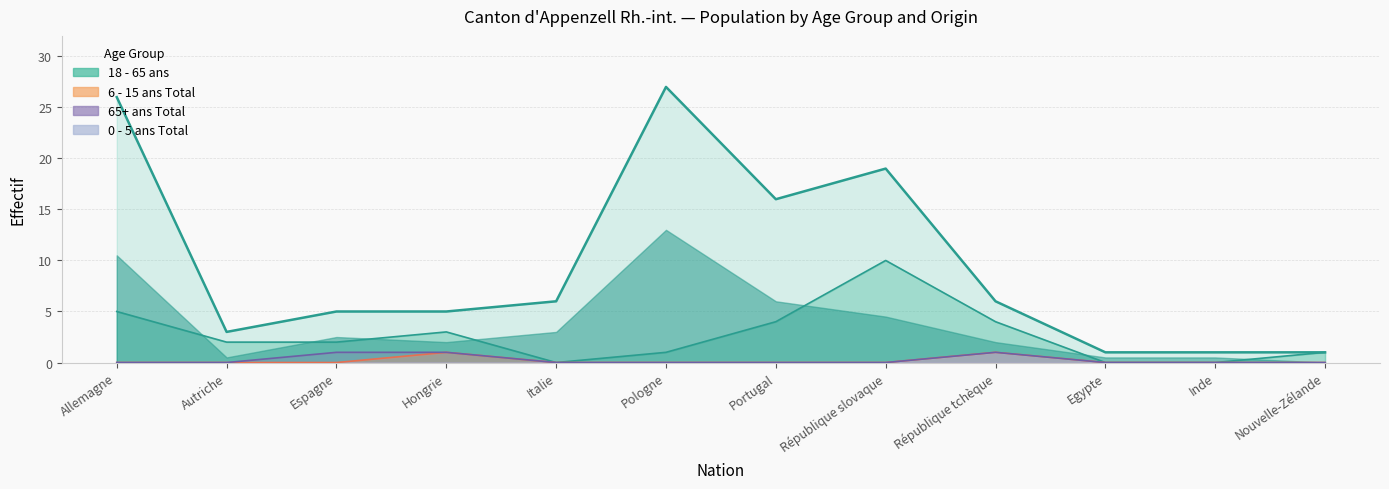

In 65+ ans Total, how many points are higher than both neighbors (excluding endpoints)?

1